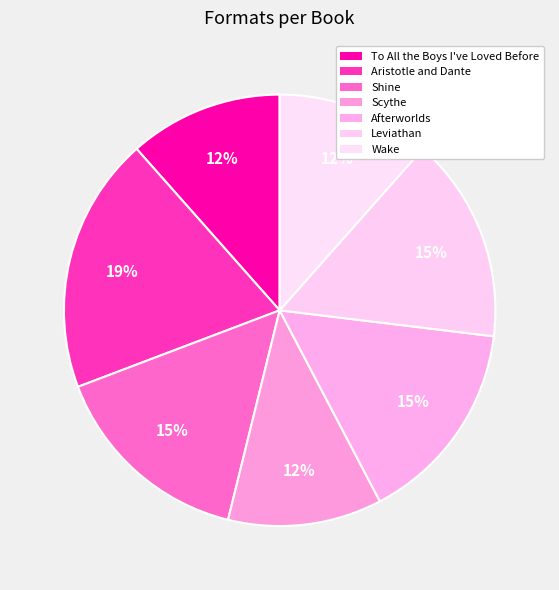

What is the ratio of the value at Leviathan to the value at Shine?

1.0